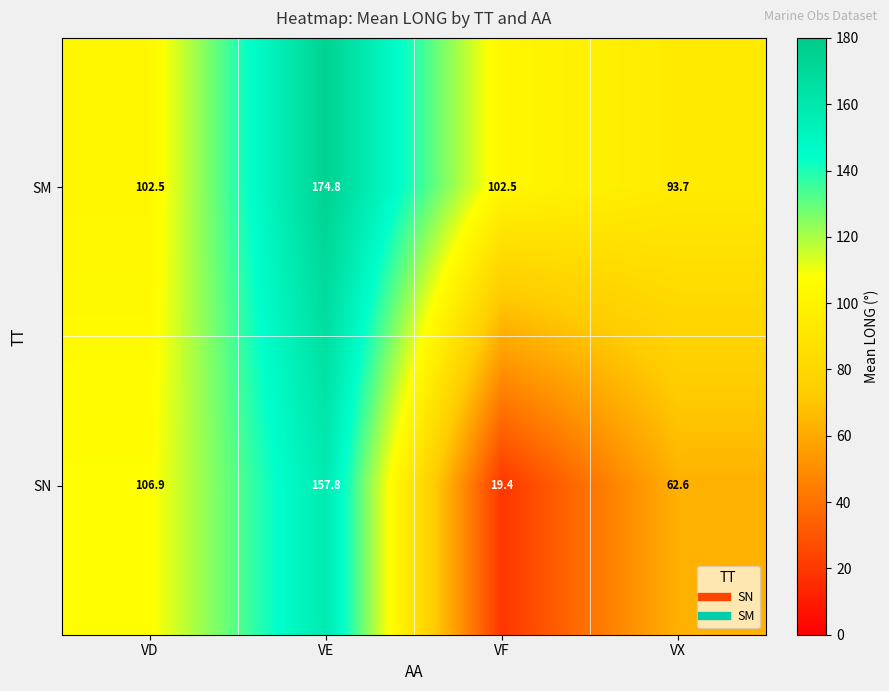

Where does the SN series first go above 106?

VD